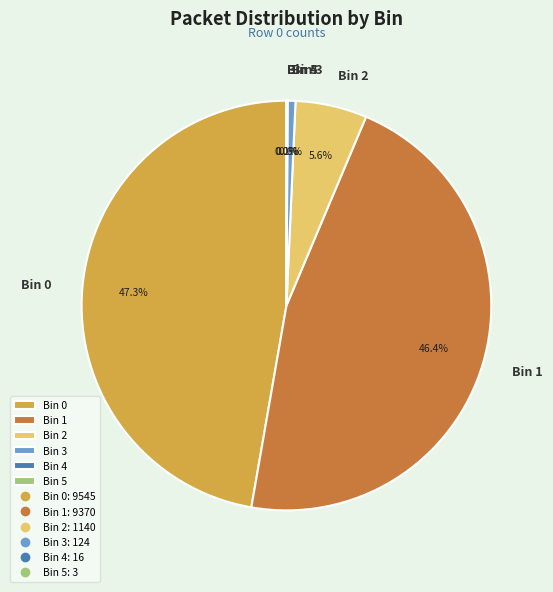

To the nearest percent, what is the average slice percentage?

17%